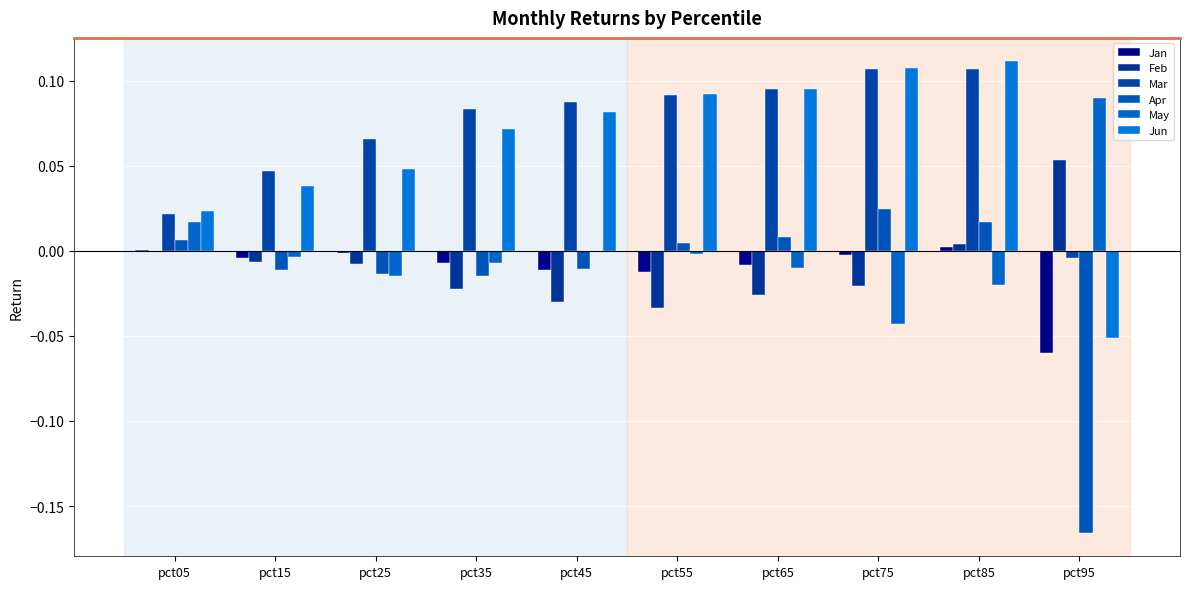

Where is Feb nearest to the value 0?

pct05